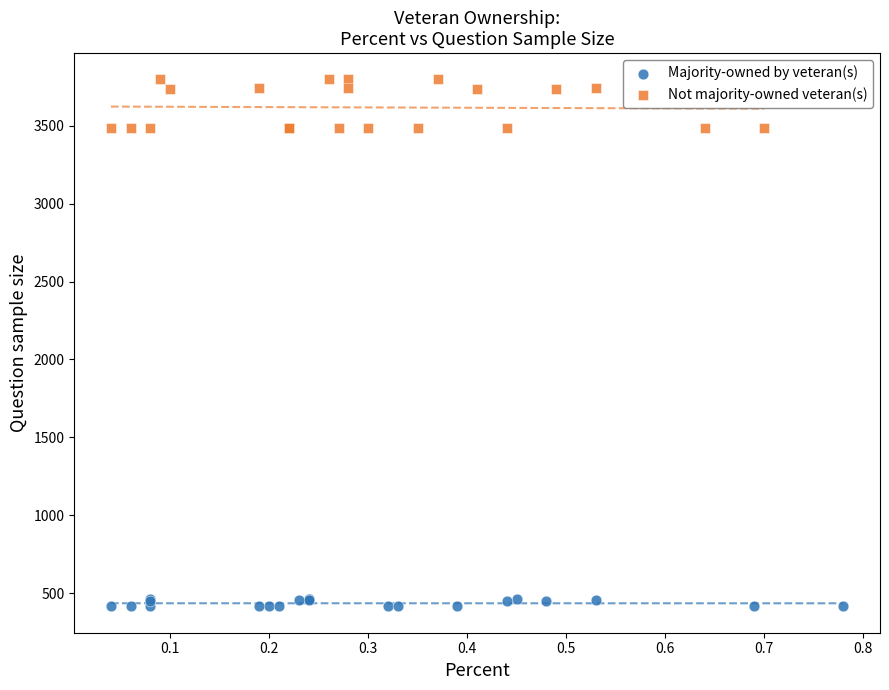

Which series has the largest Y range (max minus min)?

Not majority-owned veteran(s)